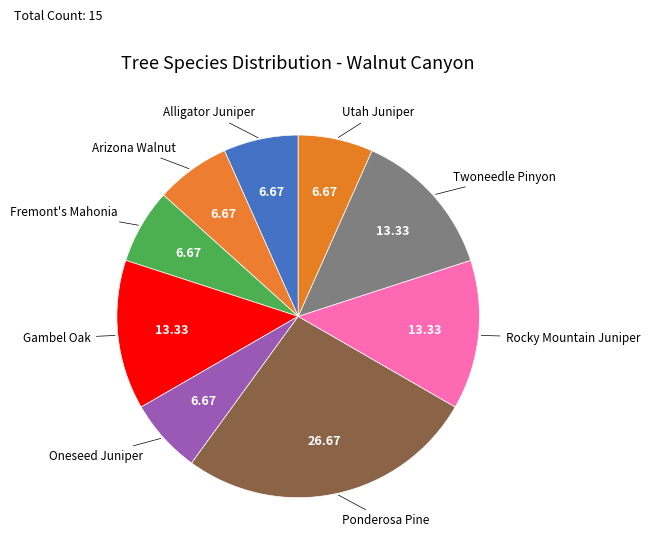

Is the sum of Arizona Walnut and Gambel Oak greater than half?

No